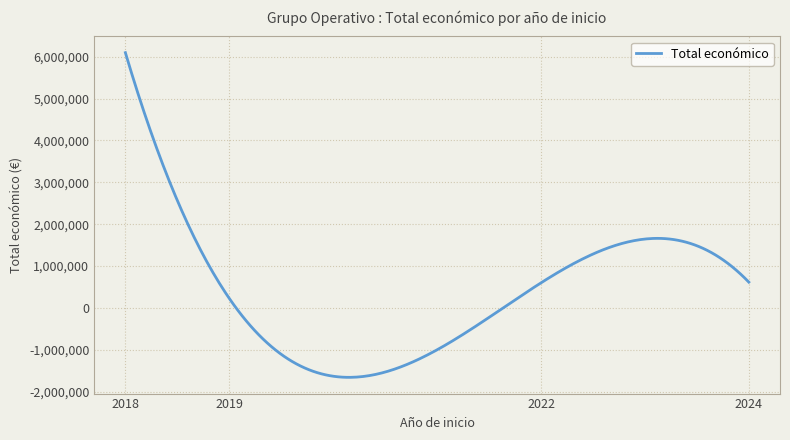

How many categories are shown in the chart?

300